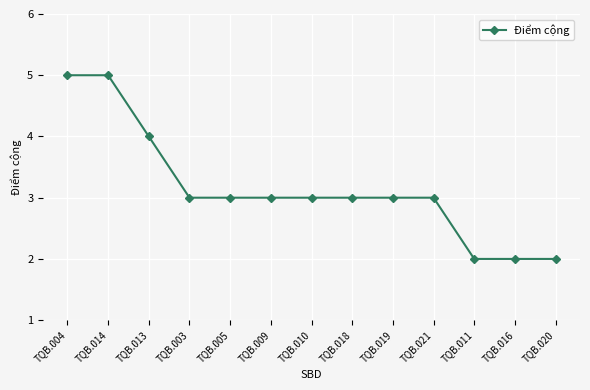

How many data points does each series have?

13